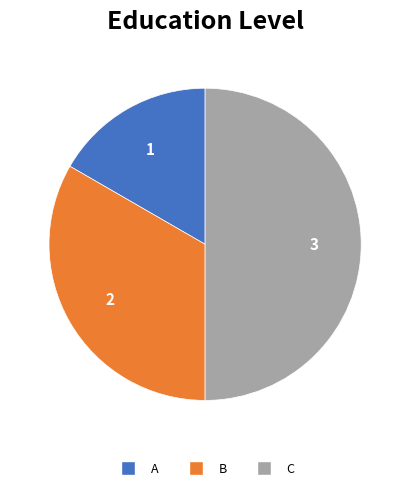

Which category has the smallest portion of the pie?

A